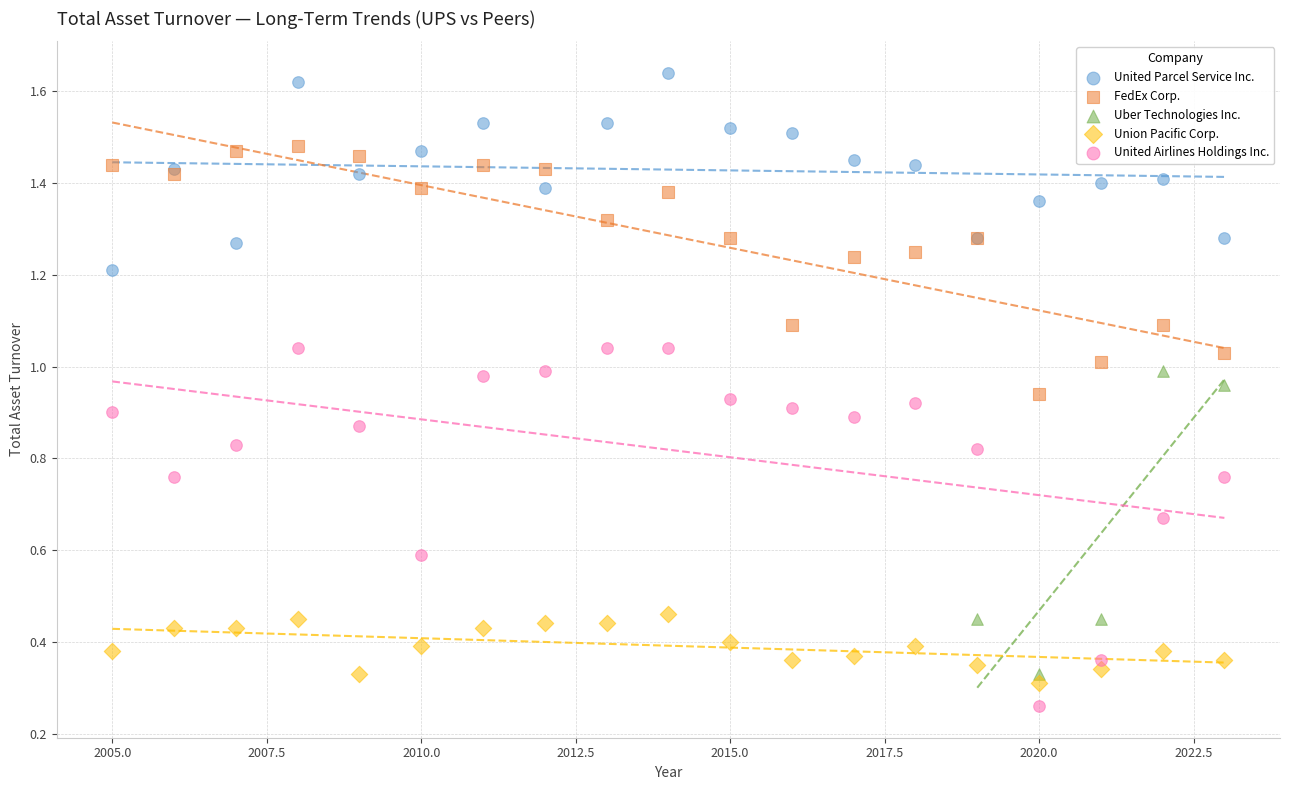

Which series contains the highest Y value?

United Parcel Service Inc.